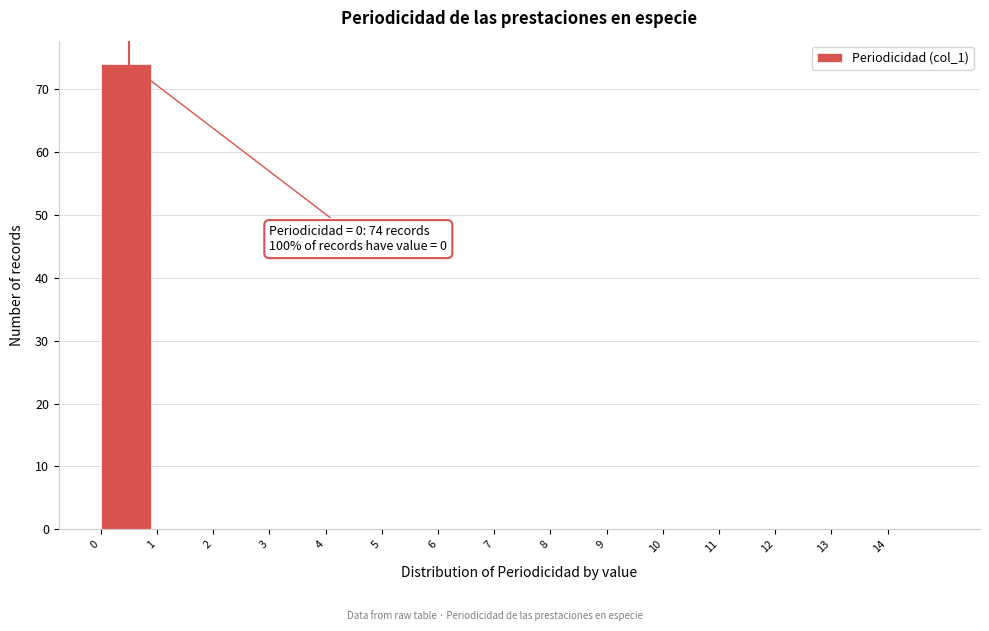

Which range on the x-axis has the tallest bar?

0 to 1